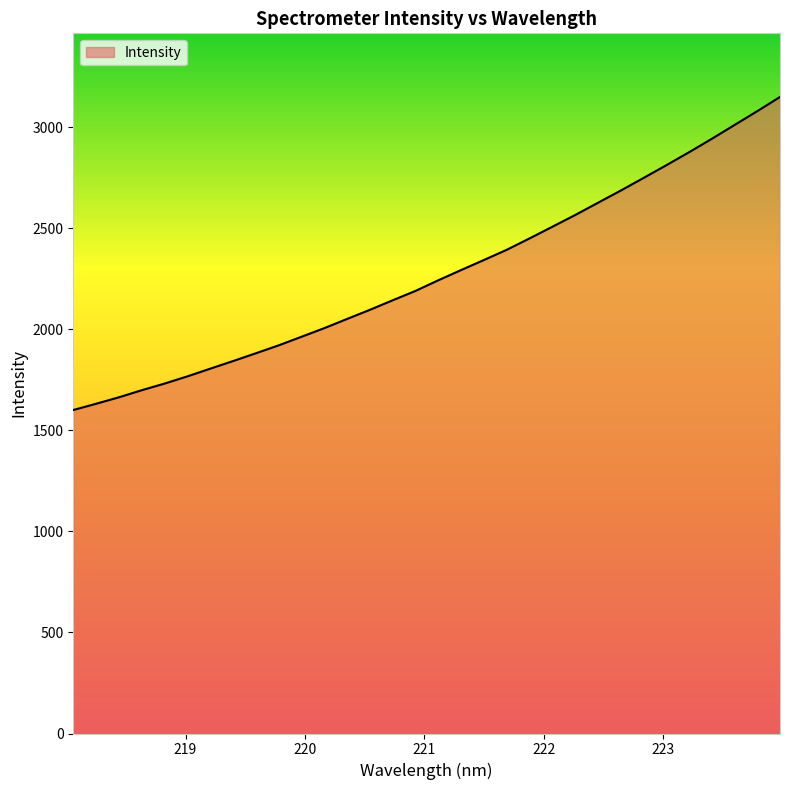

What is the maximum value shown in the chart?

3149.7